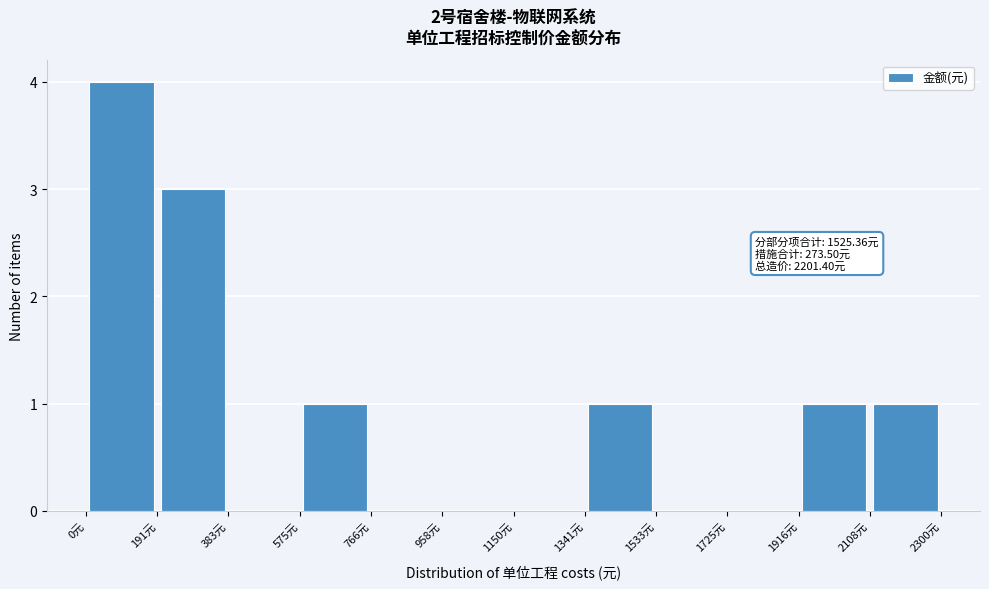

Over which range of the x-axis is the bar tallest?

0 to 200